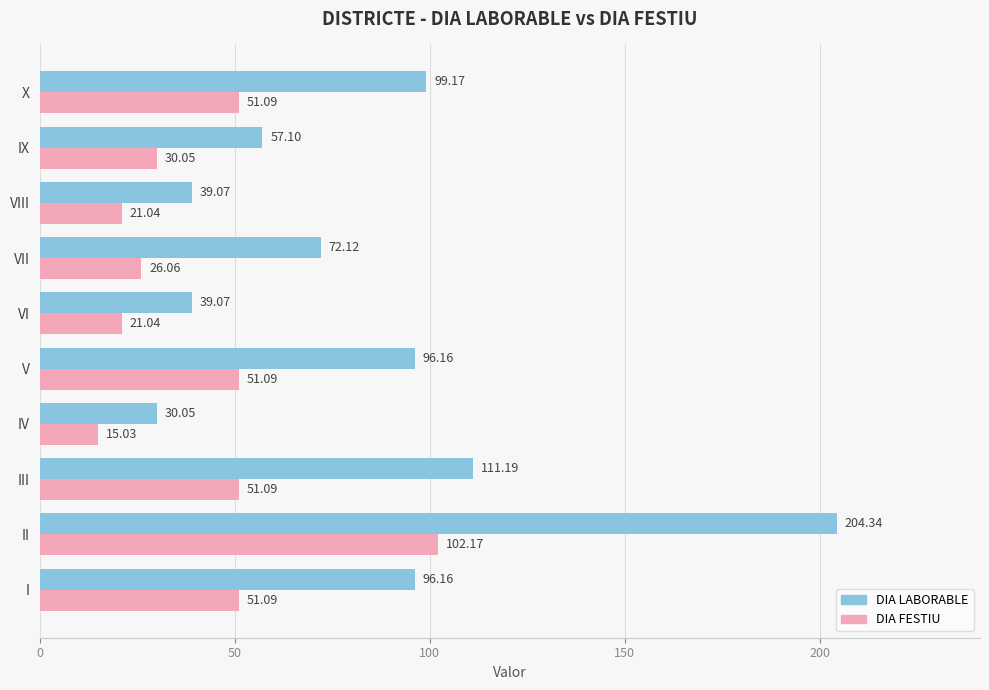

What is the difference between the maximum and minimum values in the DIA FESTIU series?

87.1